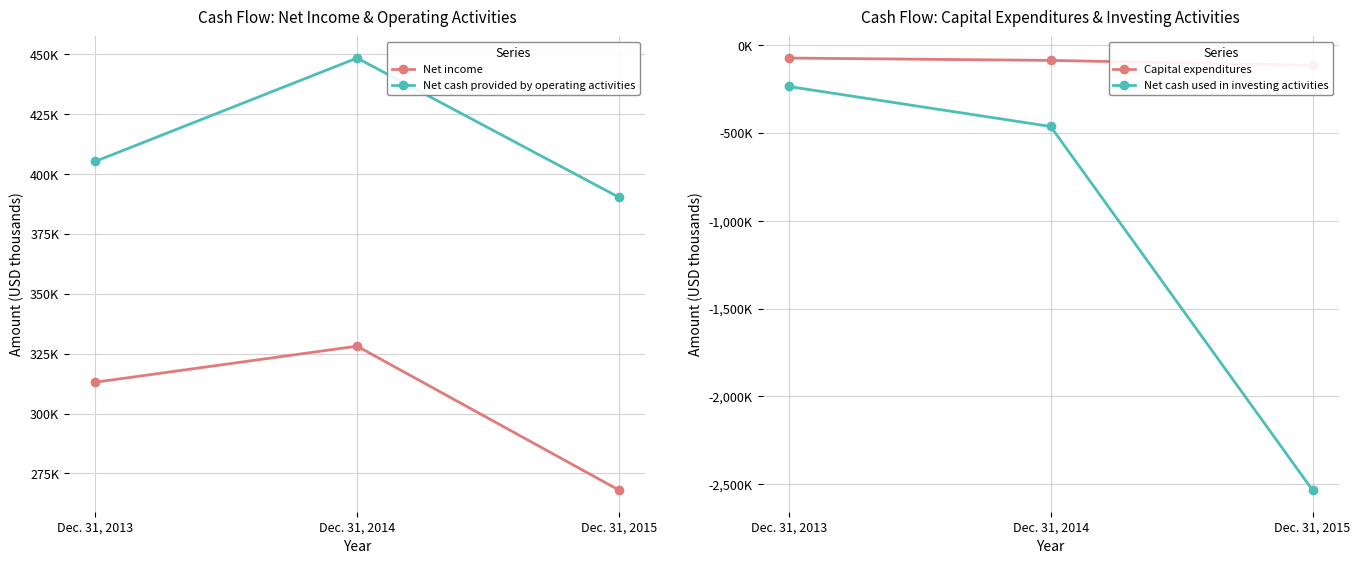

Reading left to right, extract all data points from this chart.

Net income: 313084	328146	268013
Net cash provided by operating activities: 405307	448500	390328
Capital expenditures: -73109	-86496	-114761
Net cash used in investing activities: -234972	-462774	-2533904